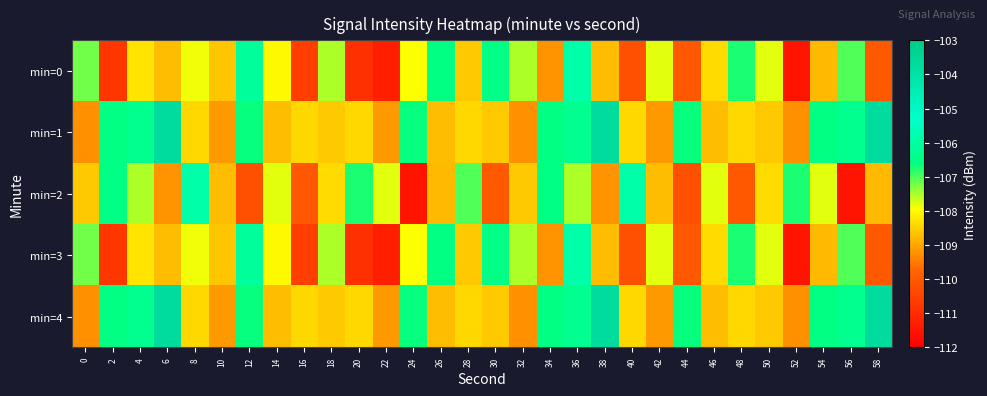

Between 16 and 24, which is larger?

24